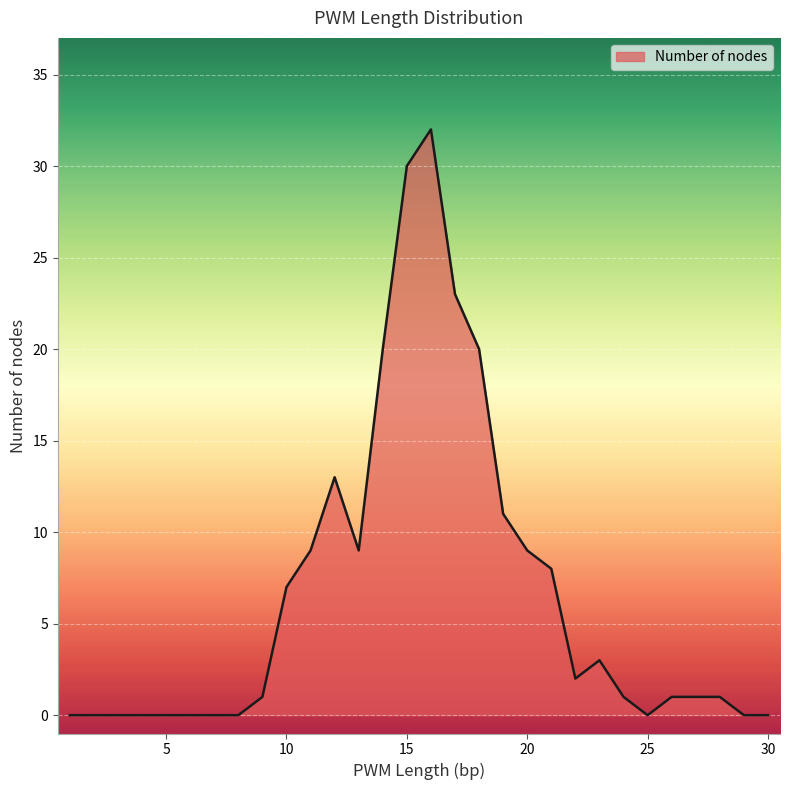

What is the maximum value shown in the chart?

32